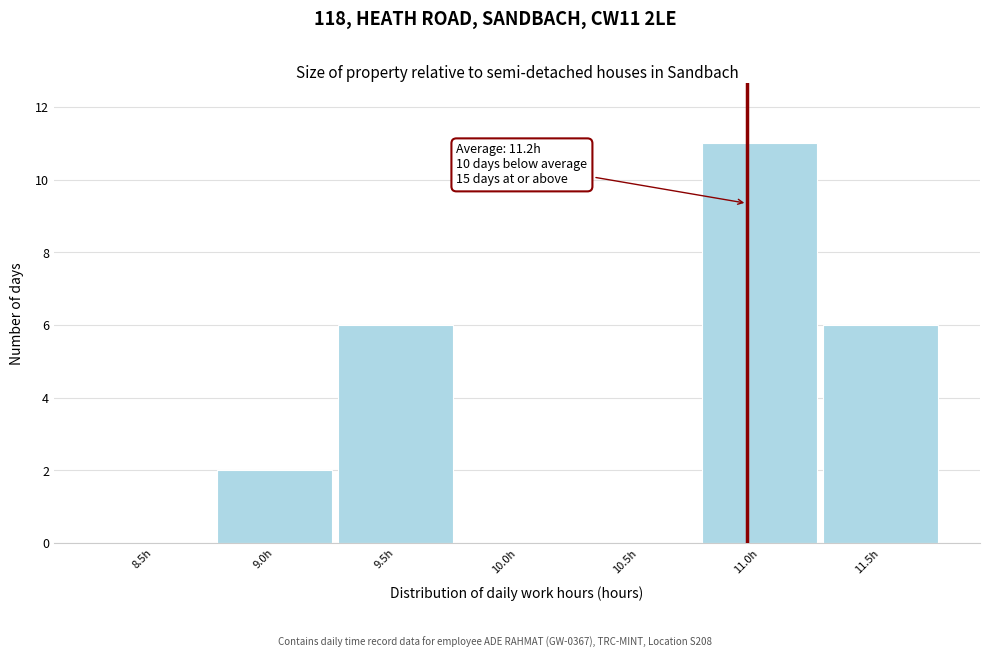

Reading left to right, transcribe all the data shown in this chart.

8.5h=0	9.0h=2	9.5h=6	10.0h=0	10.5h=0	11.0h=11	11.5h=6